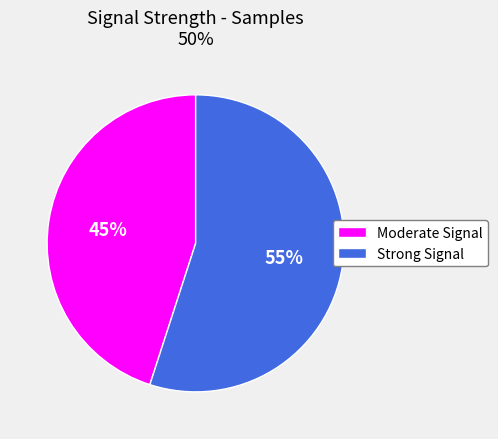

The Moderate Signal slice represents 32% of the pie. True or false?

False